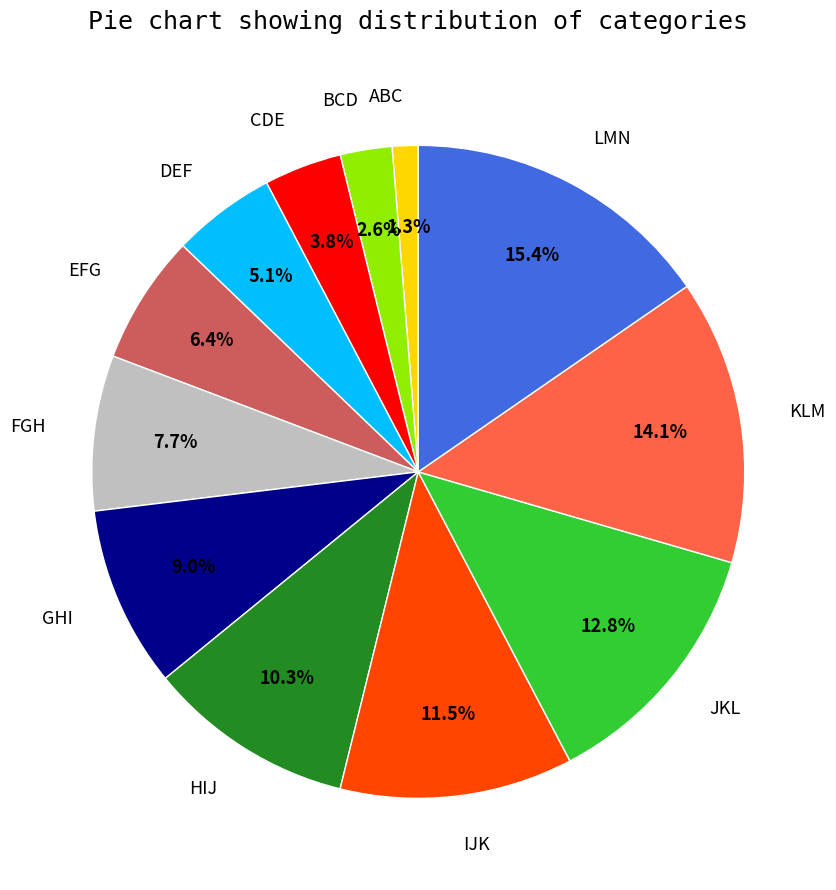

Rank the categories by value from lowest to highest.

ABC, BCD, CDE, DEF, EFG, FGH, GHI, HIJ, IJK, JKL, KLM, LMN